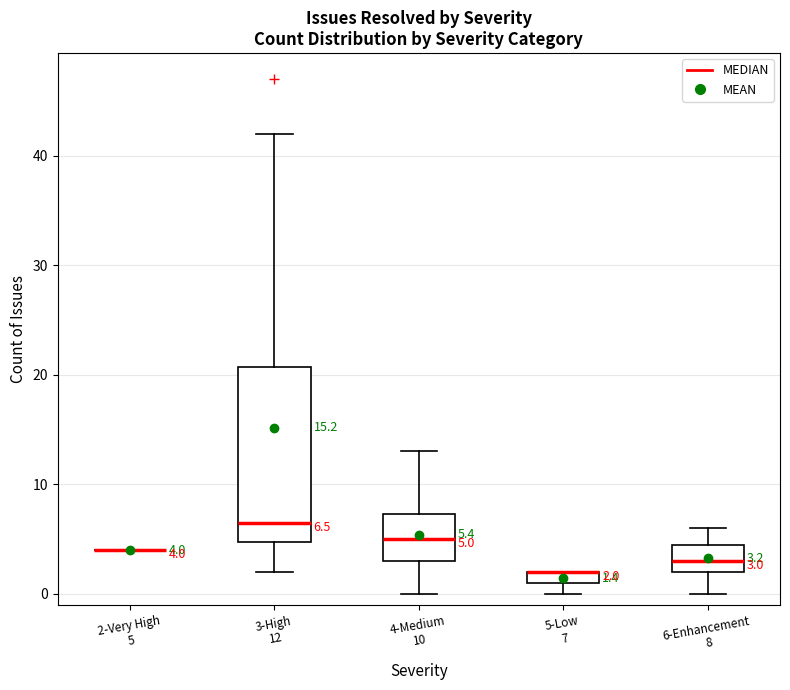

Comparing the boxes themselves (not the whiskers), which one is the tallest?

3-High 12